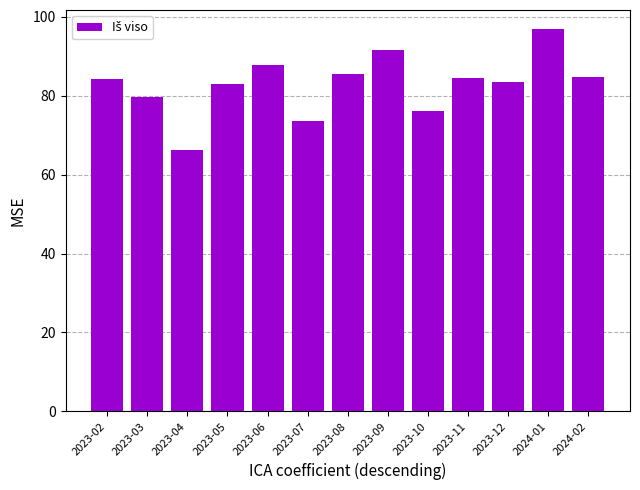

Which category has the lowest value across all series?

2023-04